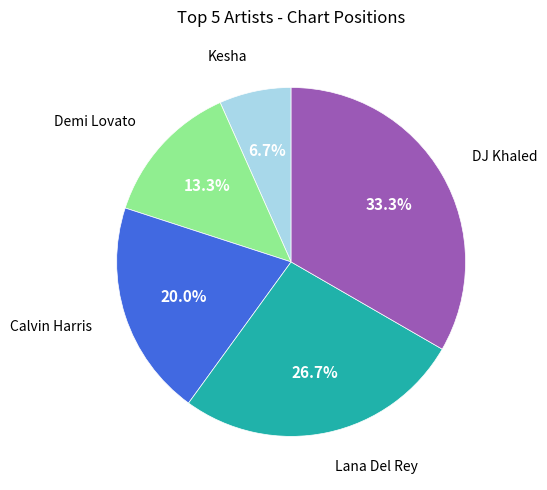

Does any single category account for the majority?

No